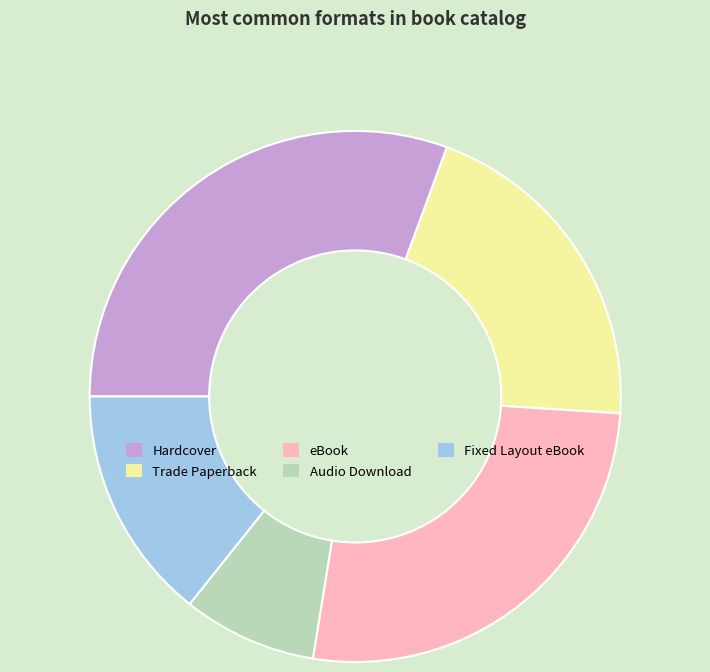

The Fixed Layout eBook slice represents 26% of the pie. True or false?

False